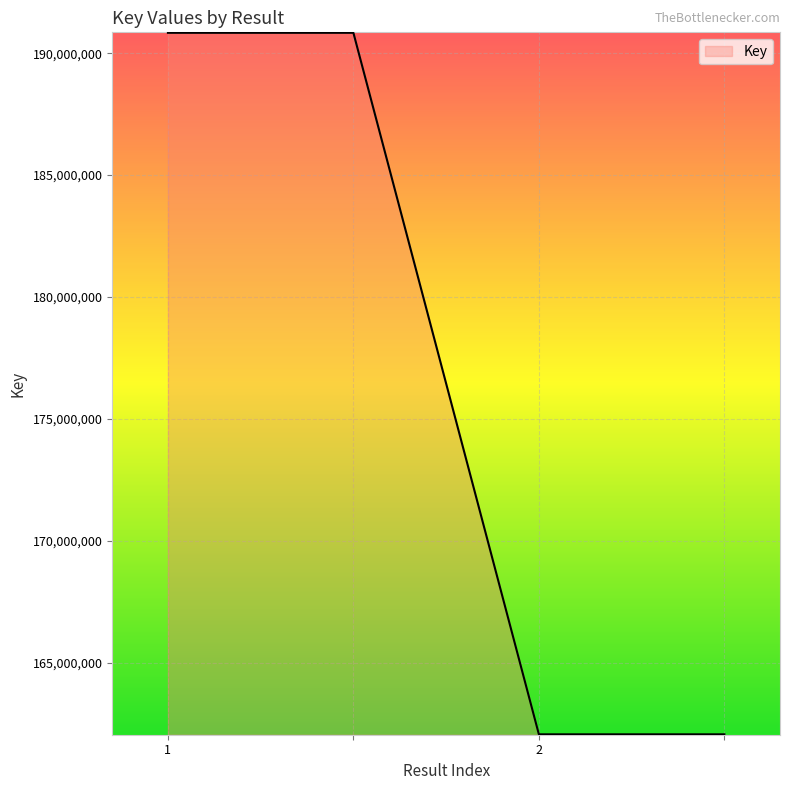

True or false: there are more than 2 points higher than both neighbors.

False